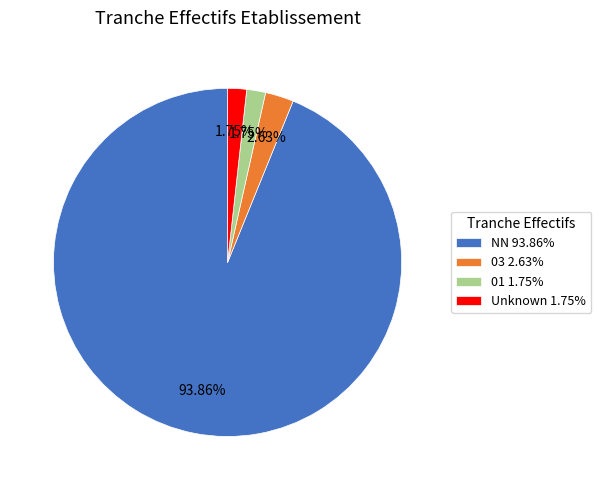

How many segments does this pie chart have?

4